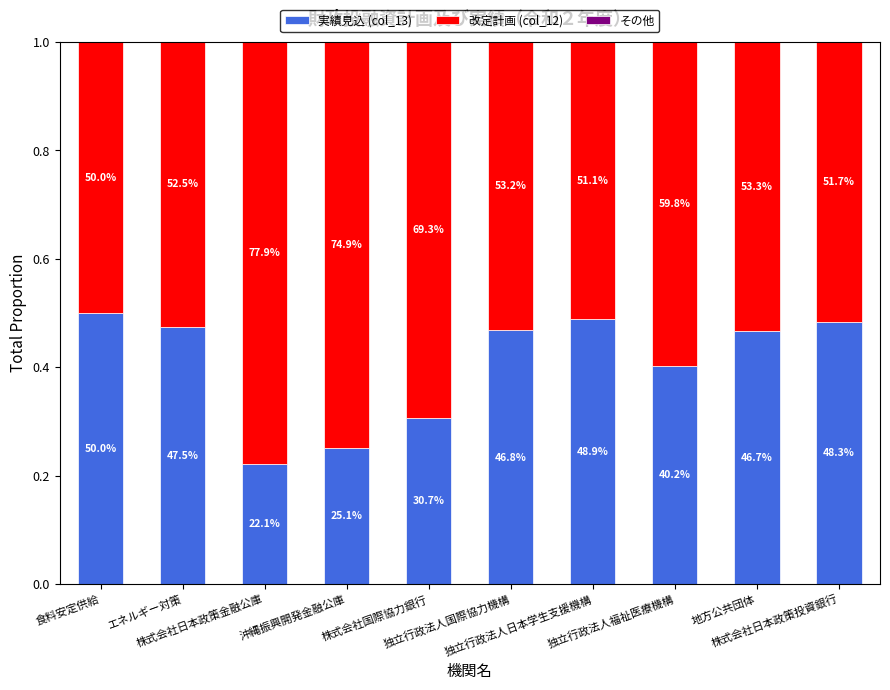

The value of 改定計画 (col_12) at 独立行政法人福祉医療機構 is 0.8. True or false?

False